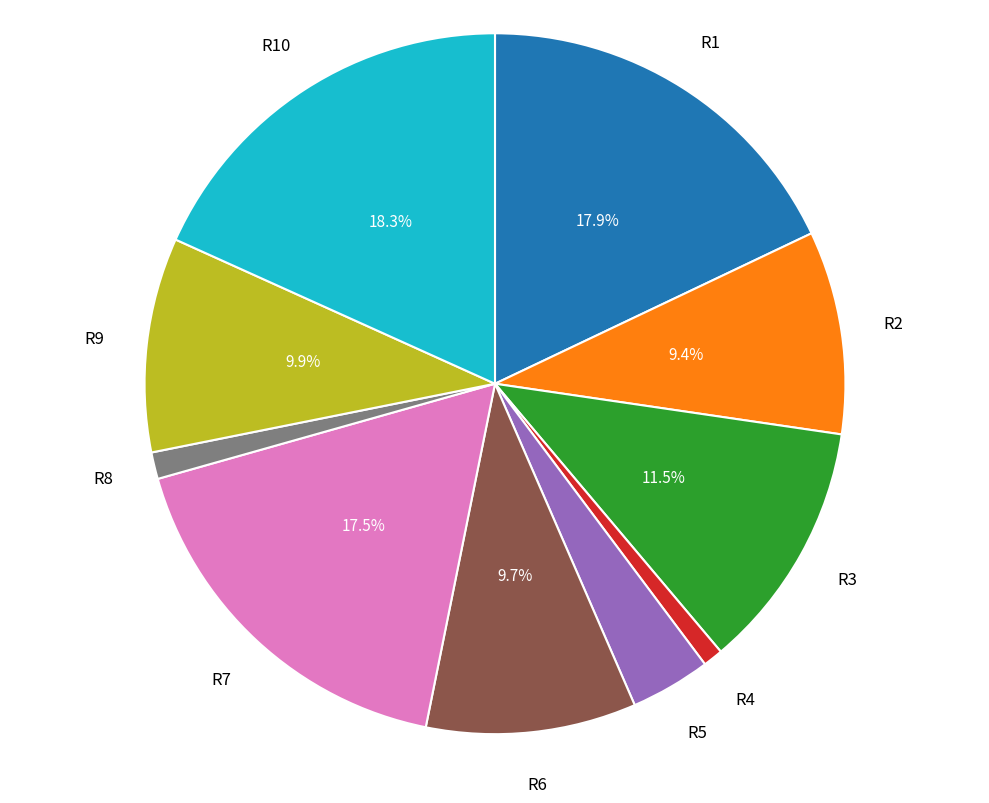

What is the total percentage of R3 and R6?

21.2%